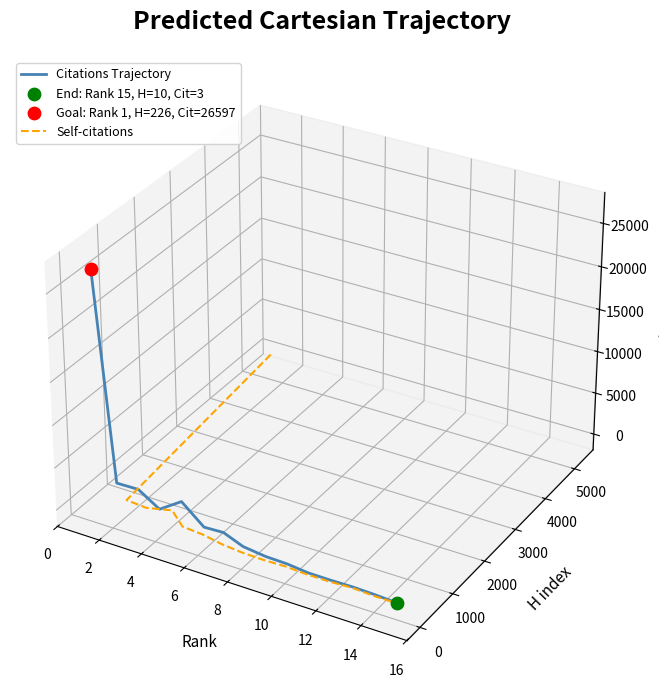

Which series has the largest total across all categories?

Citations Trajectory